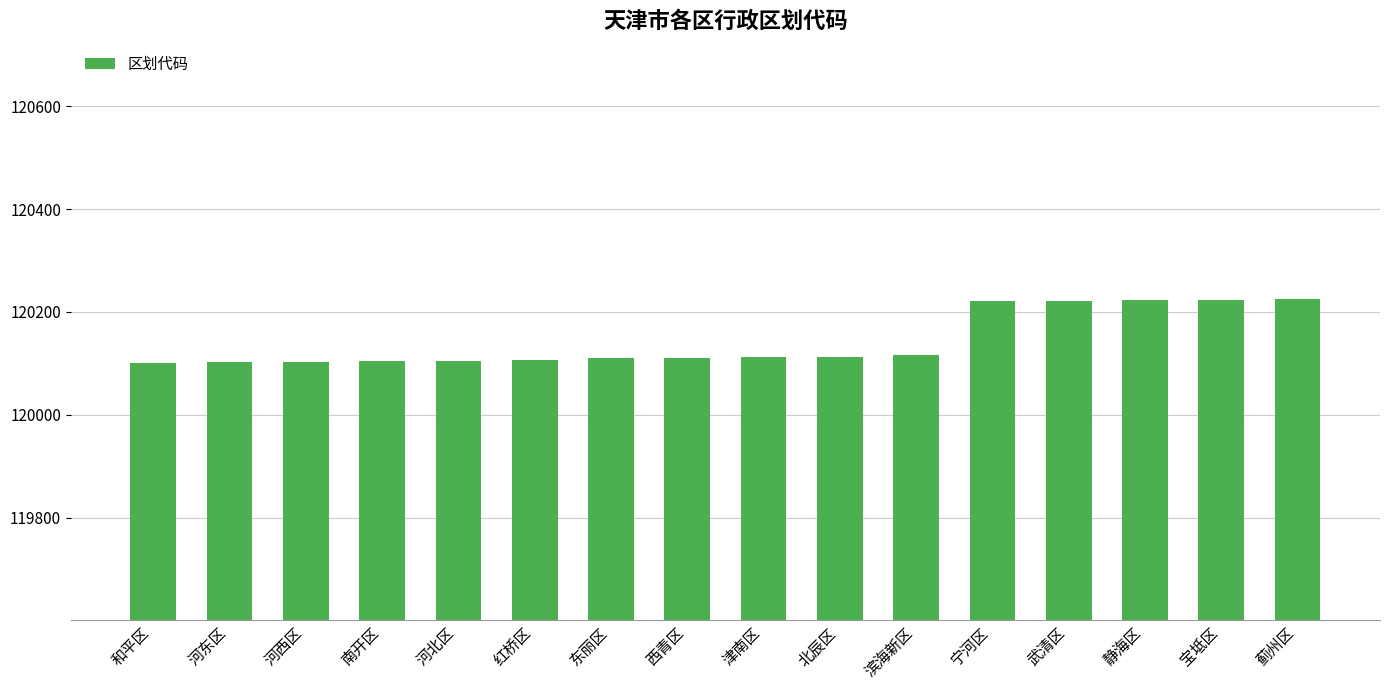

The chart shows a value of 120113 at 北辰区. True or false?

True